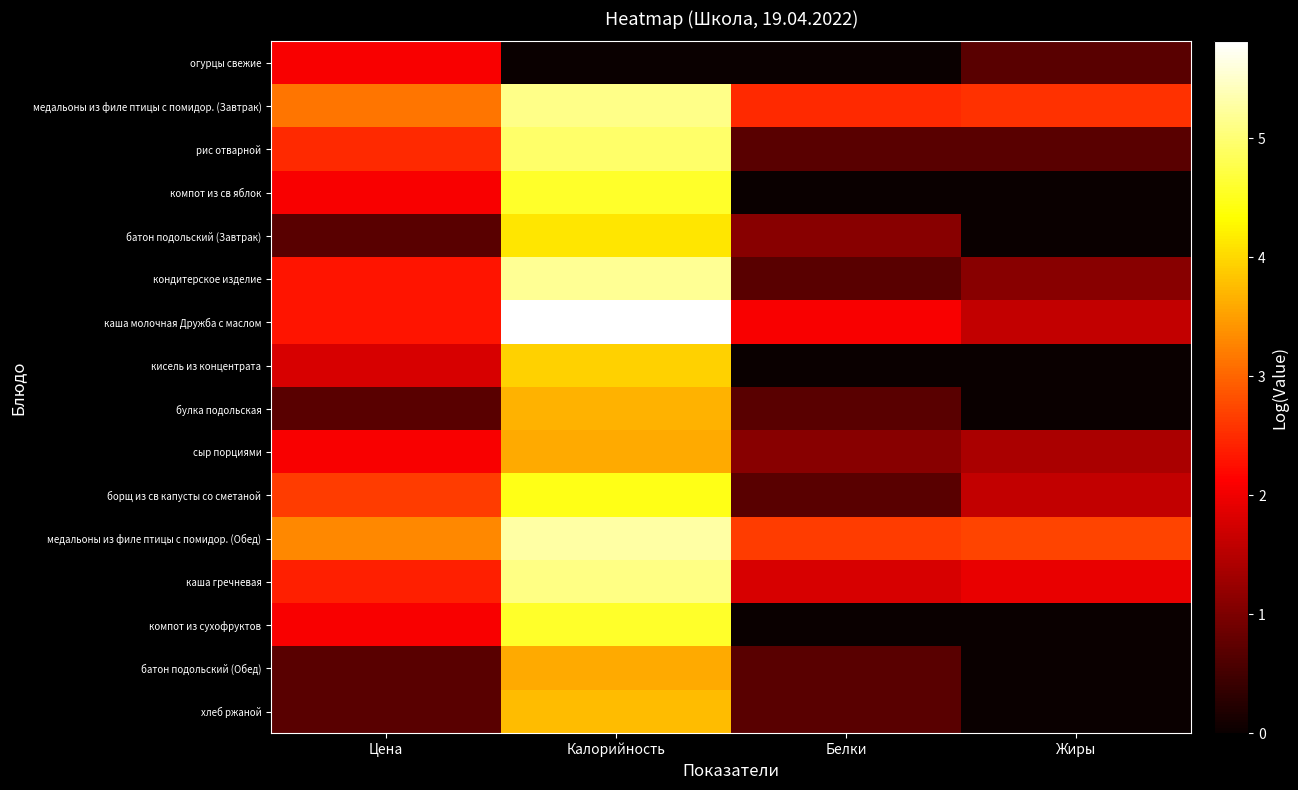

Reading left to right, transcribe all the data shown in this chart.

огурцы свежие: Цена=2.1	Калорийность=0.0	Белки=0.0	Жиры=0.7
медальоны из филе птицы с помидор. (Завтрак): Цена=3.1	Калорийность=5.1	Белки=2.5	Жиры=2.6
рис отварной: Цена=2.5	Калорийность=4.9	Белки=0.7	Жиры=0.7
компот из св яблок: Цена=2.1	Калорийность=4.6	Белки=0.0	Жиры=0.0
батон подольский (Завтрак): Цена=0.7	Калорийность=4.1	Белки=1.1	Жиры=0.0
кондитерское изделие: Цена=2.3	Калорийность=5.2	Белки=0.7	Жиры=1.1
каша молочная Дружба с маслом: Цена=2.3	Калорийность=5.8	Белки=2.1	Жиры=1.6
кисель из концентрата: Цена=1.8	Калорийность=4.0	Белки=0.0	Жиры=0.0
булка подольская: Цена=0.7	Калорийность=3.7	Белки=0.7	Жиры=0.0
сыр порциями: Цена=2.1	Калорийность=3.6	Белки=1.1	Жиры=1.4
борщ из св капусты со сметаной: Цена=2.6	Калорийность=4.5	Белки=0.7	Жиры=1.6
медальоны из филе птицы с помидор. (Обед): Цена=3.3	Калорийность=5.3	Белки=2.6	Жиры=2.7
каша гречневая: Цена=2.4	Калорийность=5.1	Белки=1.8	Жиры=1.9
компот из сухофруктов: Цена=2.1	Калорийность=4.6	Белки=0.0	Жиры=0.0
батон подольский (Обед): Цена=0.7	Калорийность=3.6	Белки=0.7	Жиры=0.0
хлеб ржаной: Цена=0.7	Калорийность=3.8	Белки=0.7	Жиры=0.0